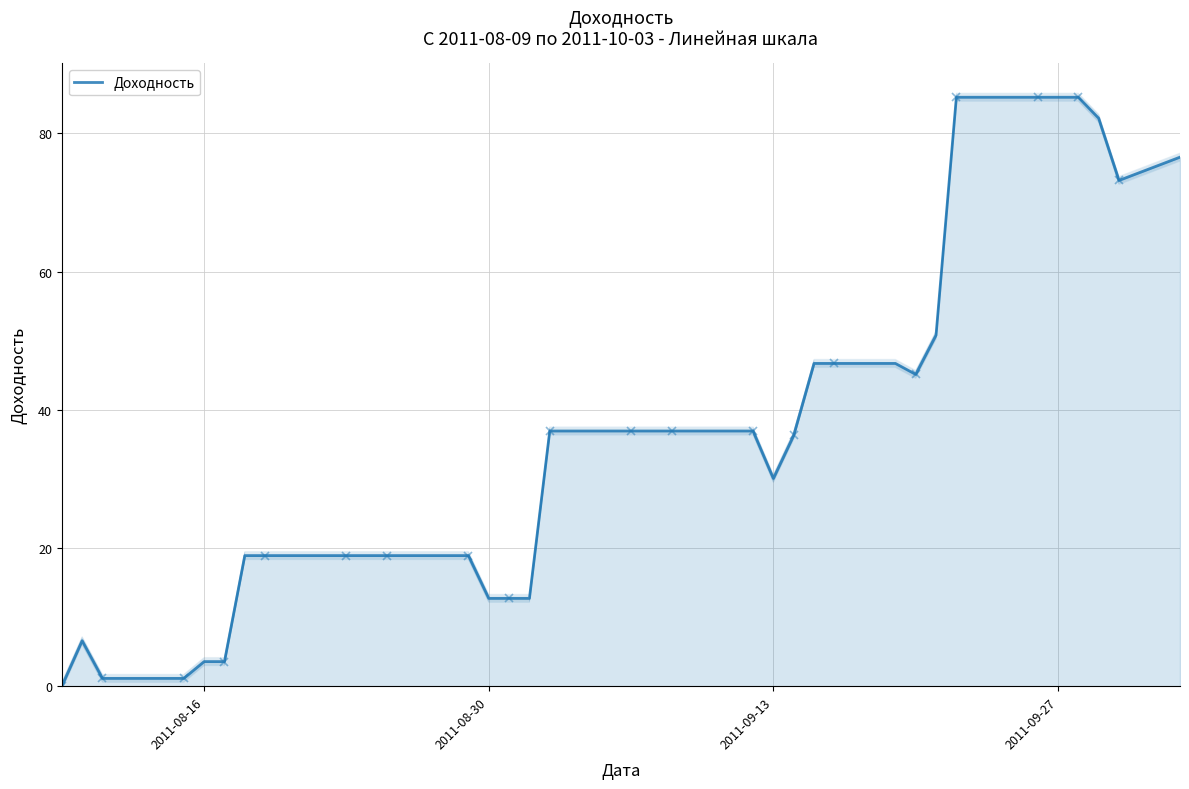

What is the difference between the second highest and minimum values?

85.2